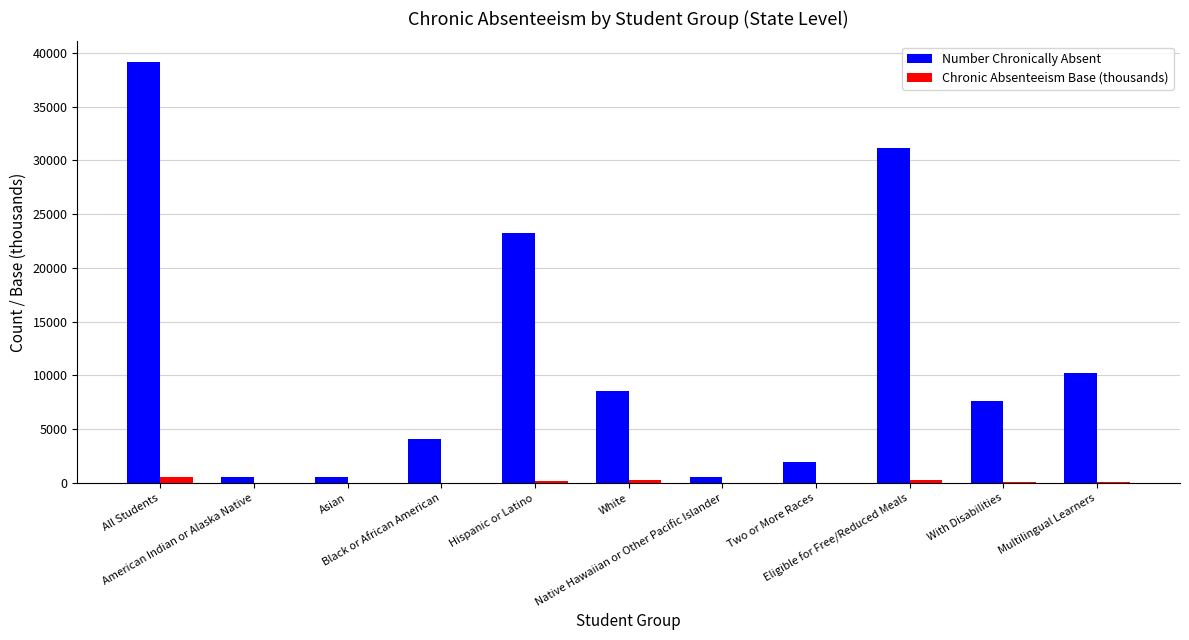

What is the greatest value displayed?

39104.0